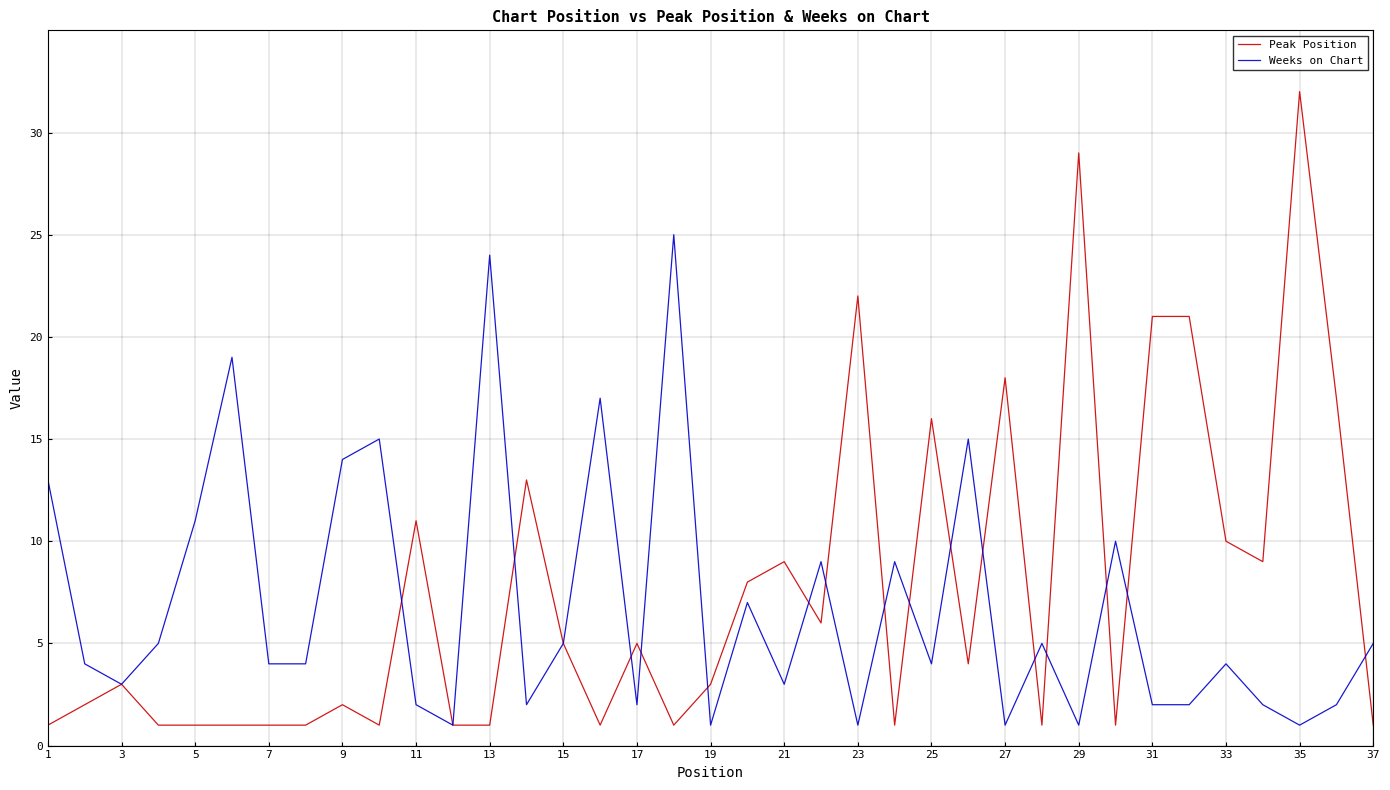

True or false: Peak Position has more than 0 interior local peaks.

True